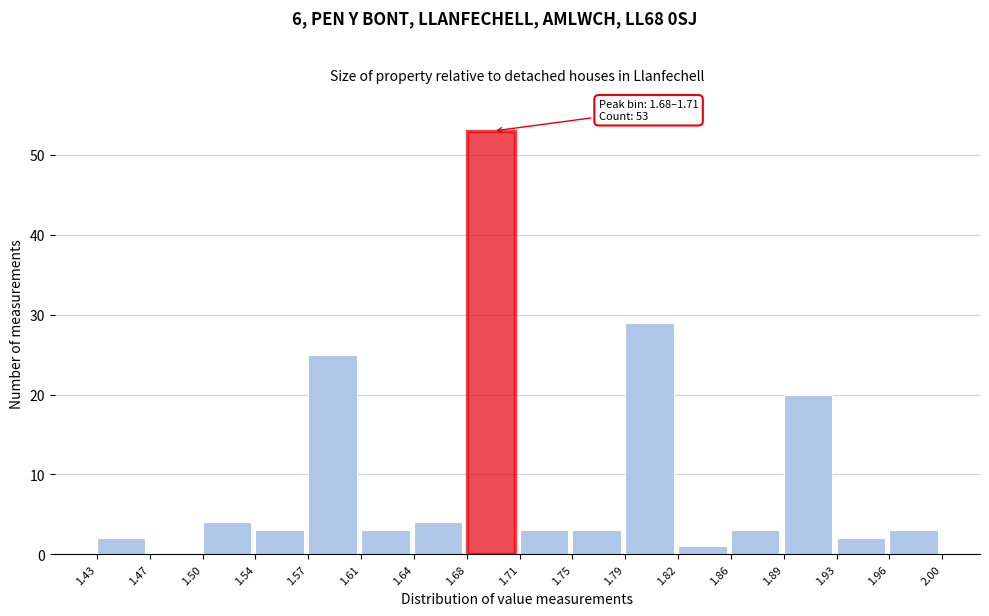

Over which range of the x-axis is the bar tallest?

1.68 to 1.71